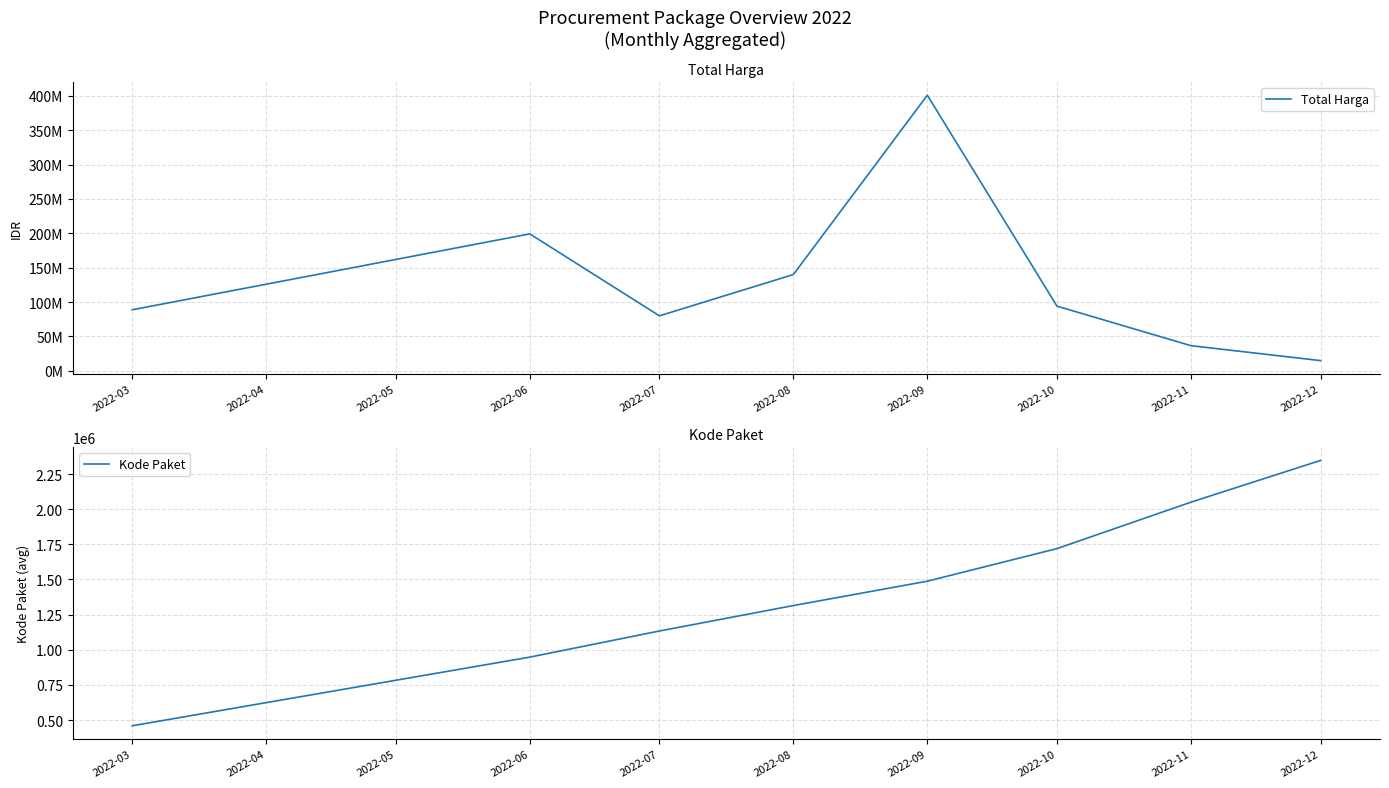

List the labels in order of Kode Paket value, largest first.

2022-12, 2022-11, 2022-10, 2022-09, 2022-08, 2022-07, 2022-06, 2022-03